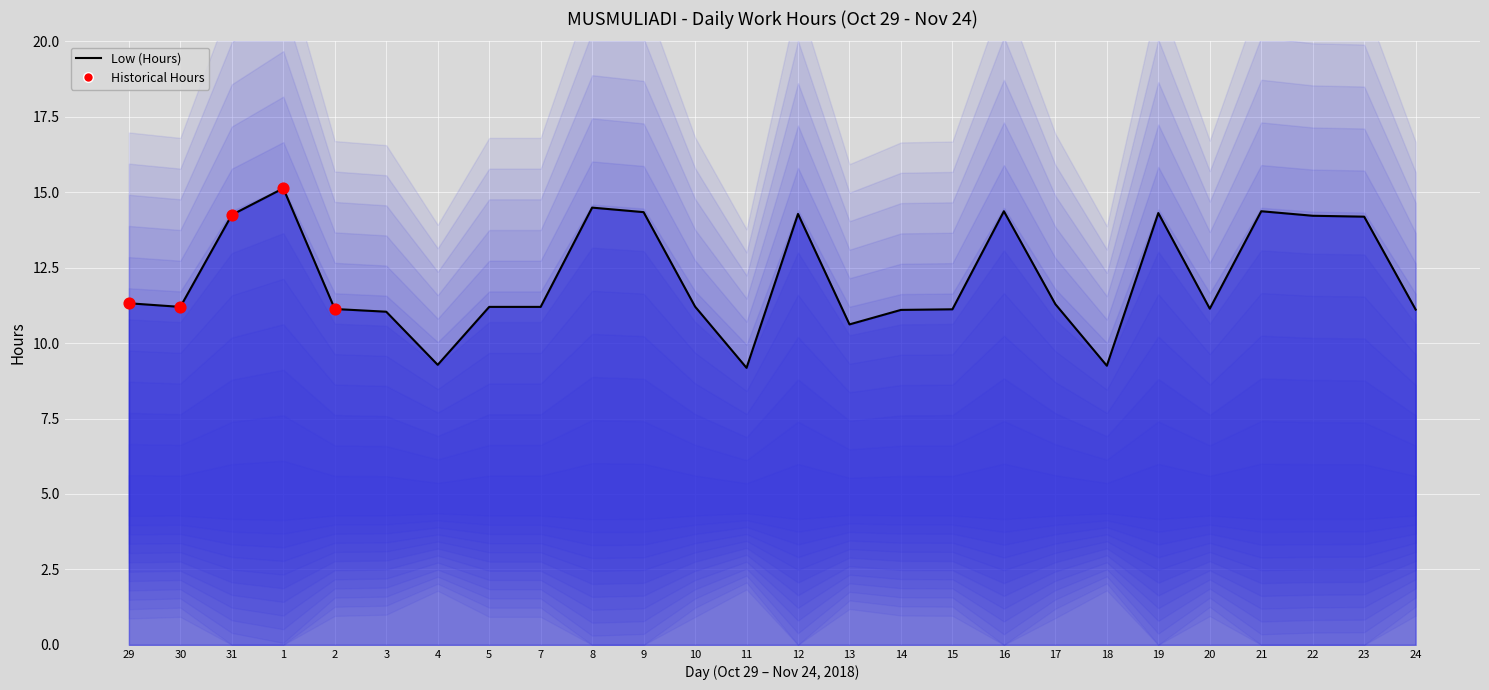

What is the ratio of the value at 22 to the value at 20?

1.3